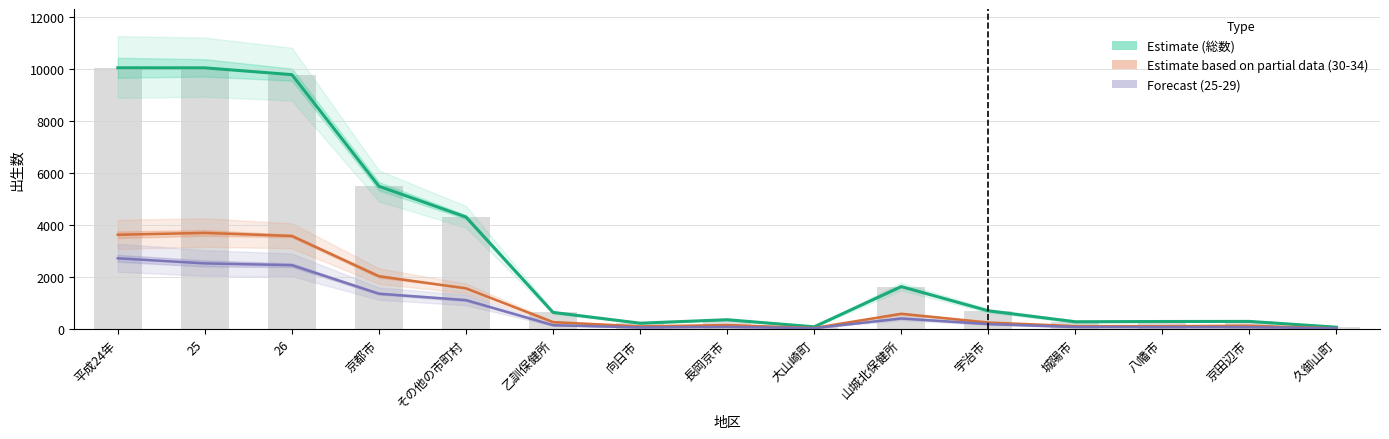

At how many categories does at least one series exceed 6680?

3